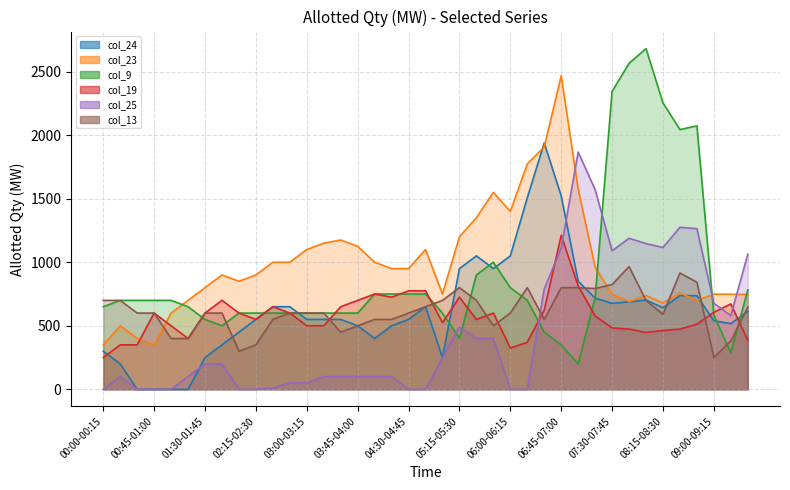

True or false: col_13 has more than 2 interior local peaks.

True